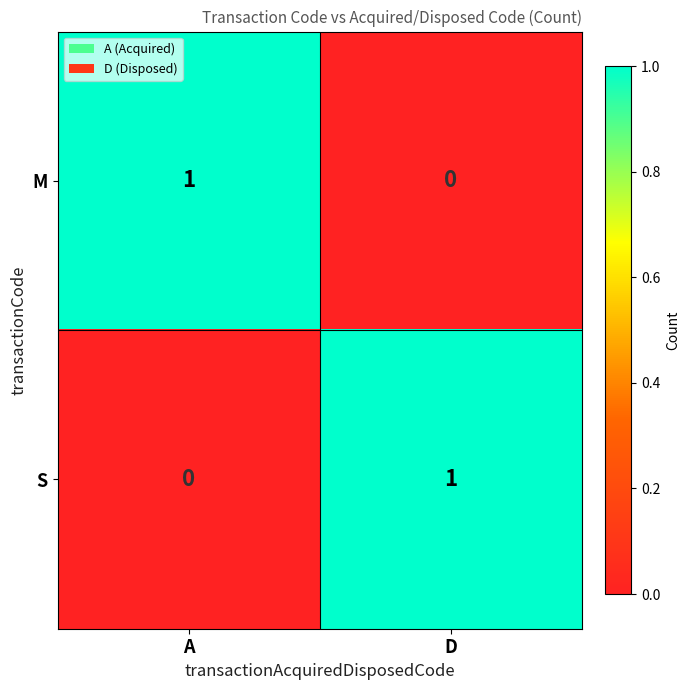

Is the value of M at D greater than the value of S at D?

No